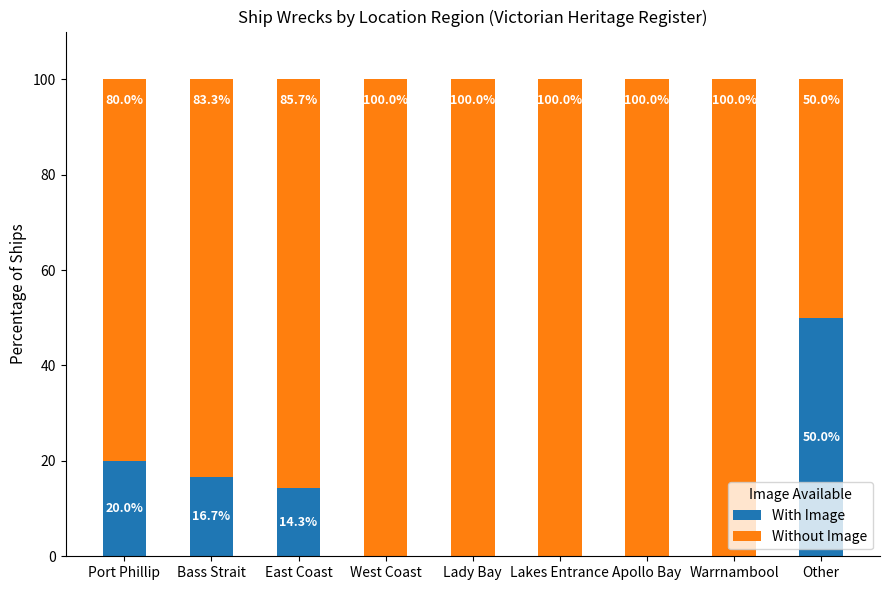

What is the total value across all series at Other?

100.0